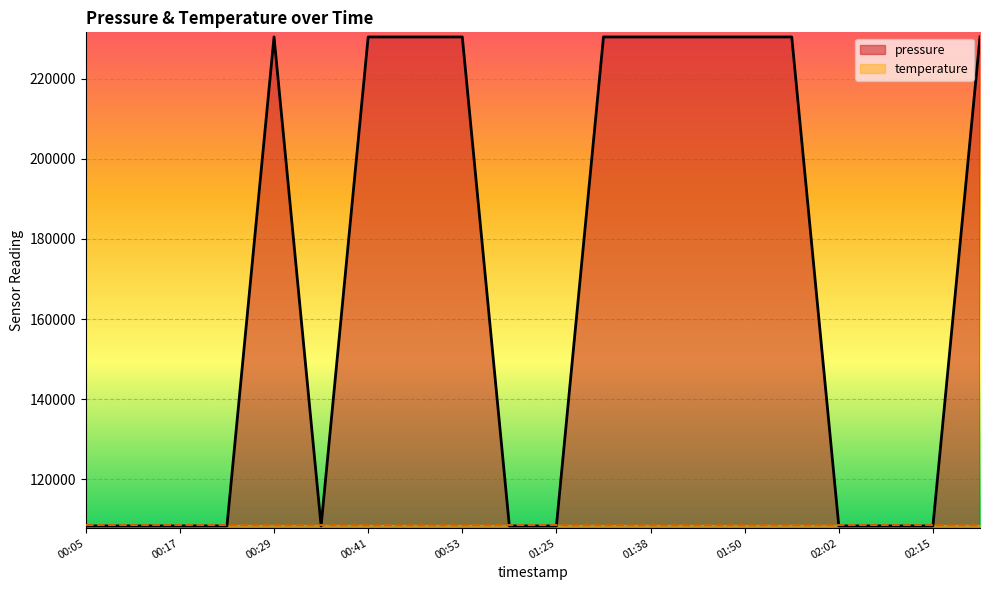

Reading left to right, list all the values displayed in this chart.

00:05=108418	00:11=108413	00:17=108419	00:23=108422	00:29=230388	00:35=108419	00:41=230388	00:47=230388	00:53=230388	00:59=108416	01:25=108412	01:32=230388	01:38=230388	01:44=230388	01:50=230388	01:56=230388	02:02=108415	02:09=108415	02:15=108414	02:21=230388